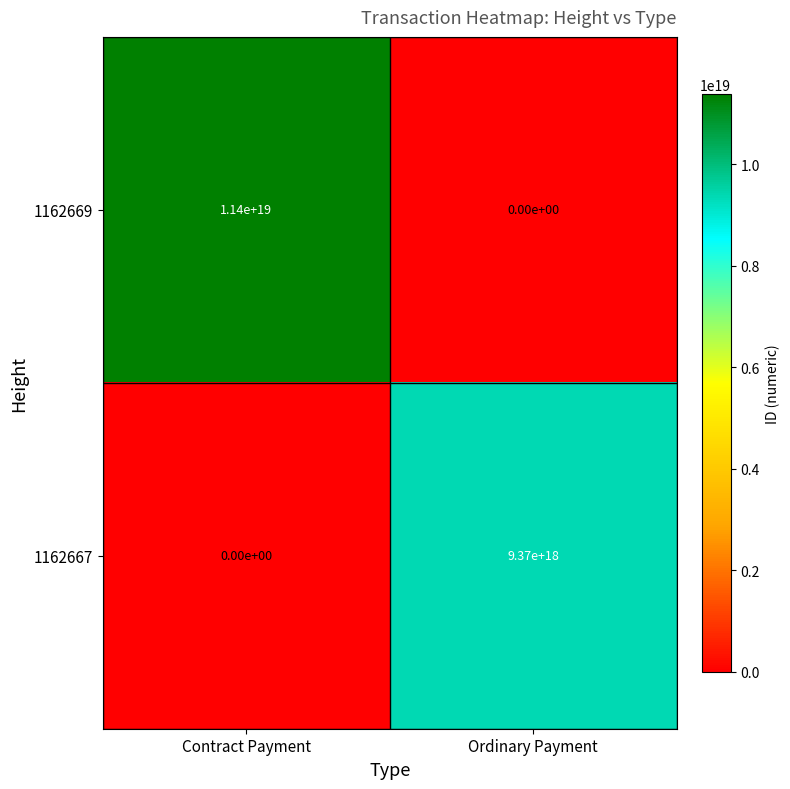

Rank the series by their maximum value, from highest to lowest.

1162669, 1162667